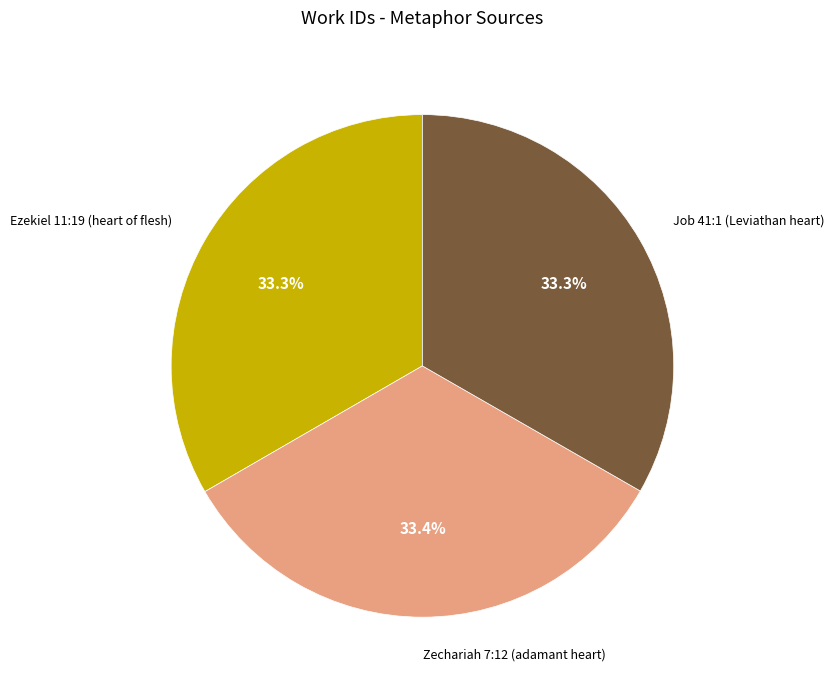

To the nearest percent, what portion does Zechariah 7:12 (adamant heart) represent?

33%